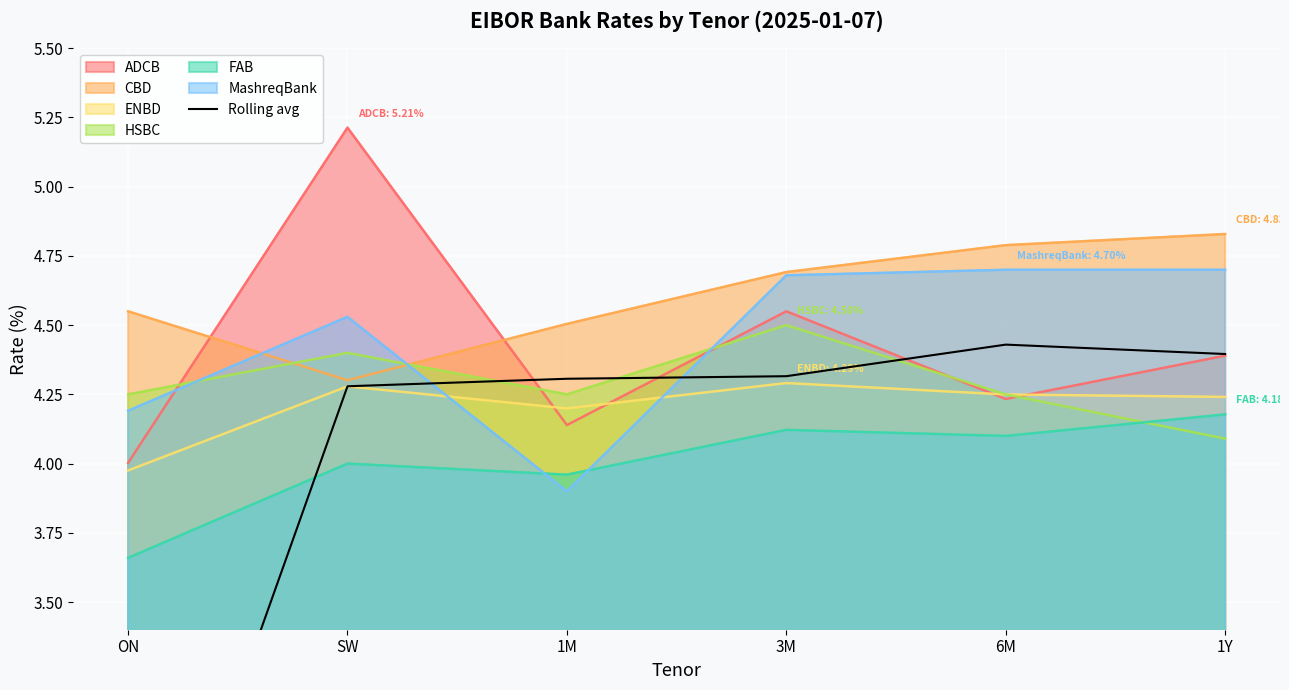

What is the difference between the values at 6M and 1M?

0.1